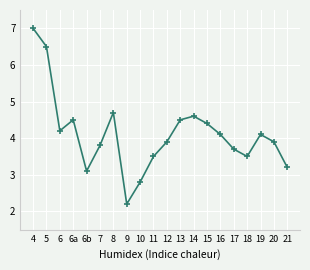

Does the chart display data point markers on the line(s)?

Yes